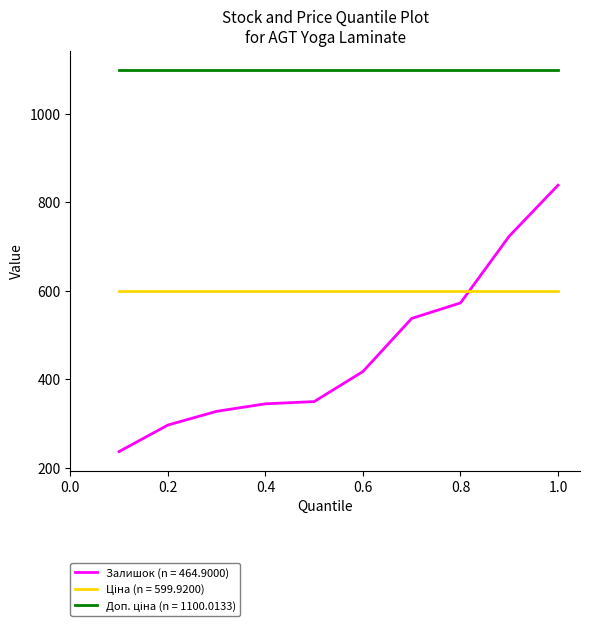

Which series has the widest spread of values?

Залишок (n = 464.9000)